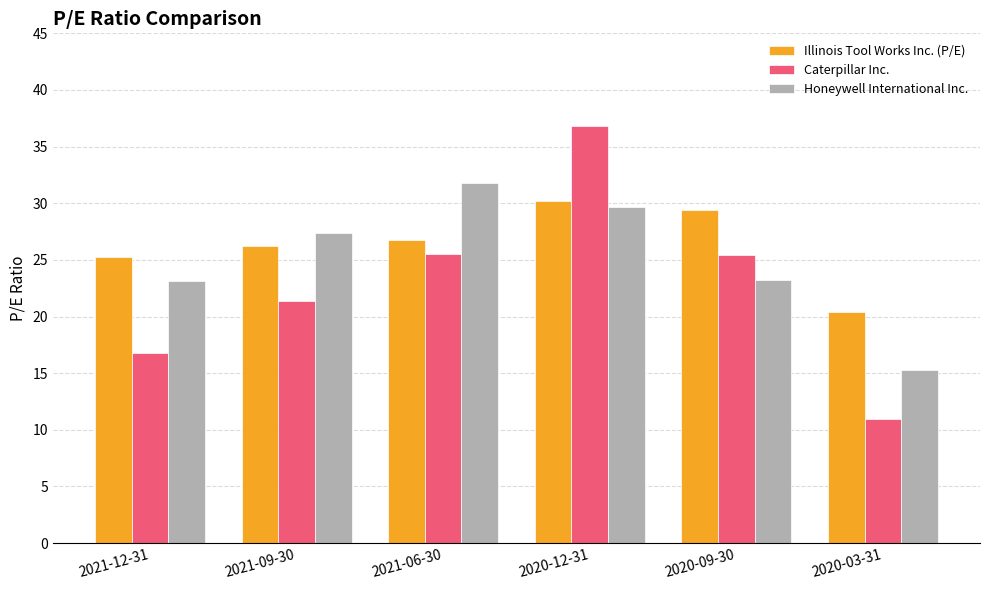

What is the highest value of the Honeywell International Inc. series?

31.8